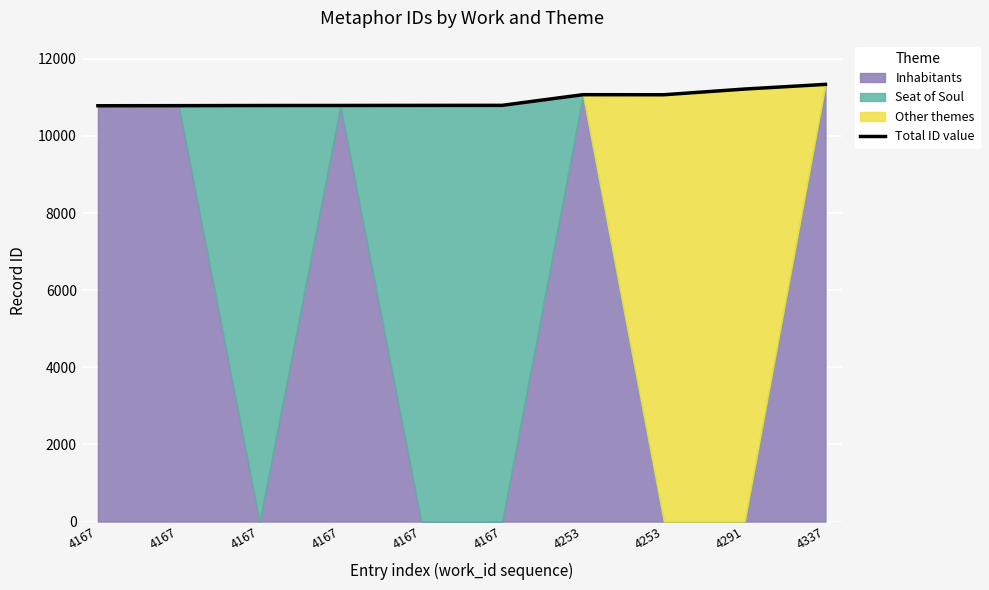

Between 4167 and 4253, which is larger?

4253